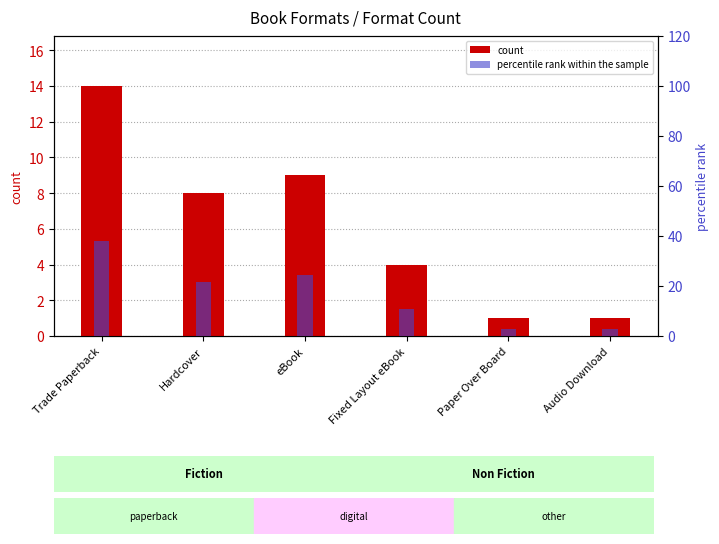

What is the smallest value displayed?

1.0